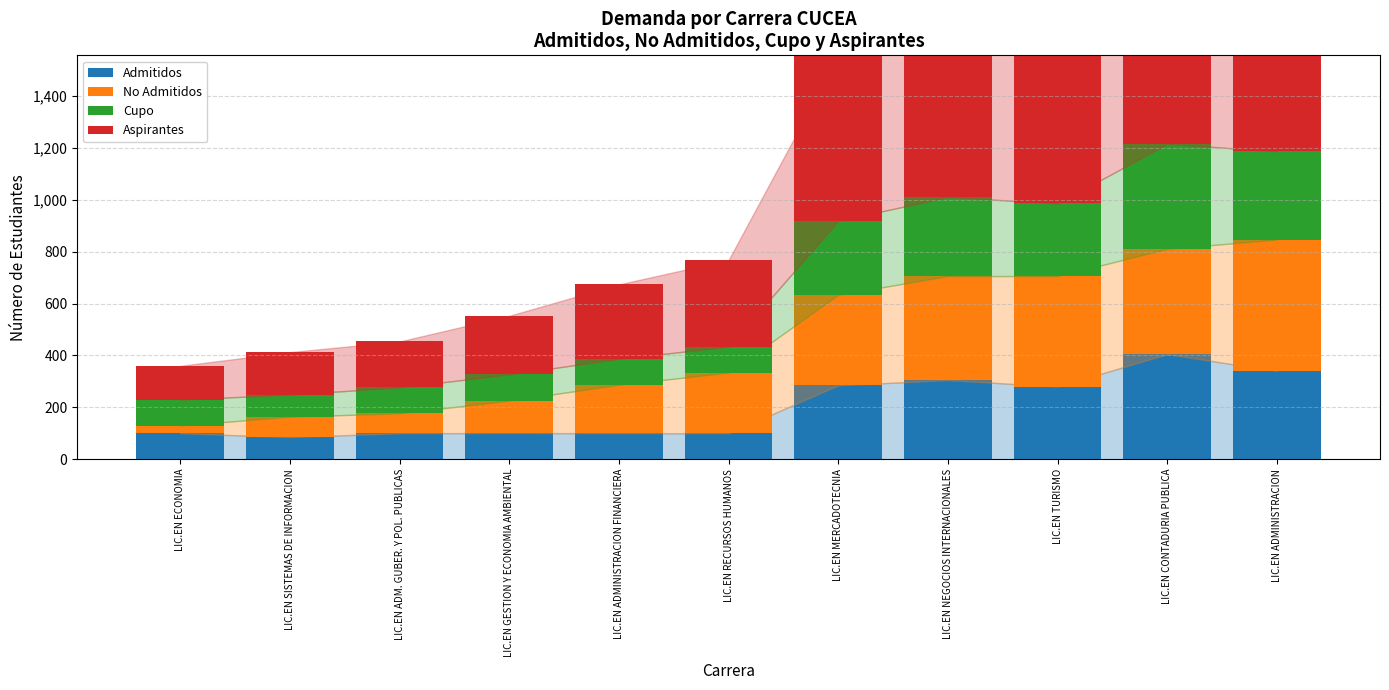

What is the value of the Cupo bar at the 3rd from the left?

100